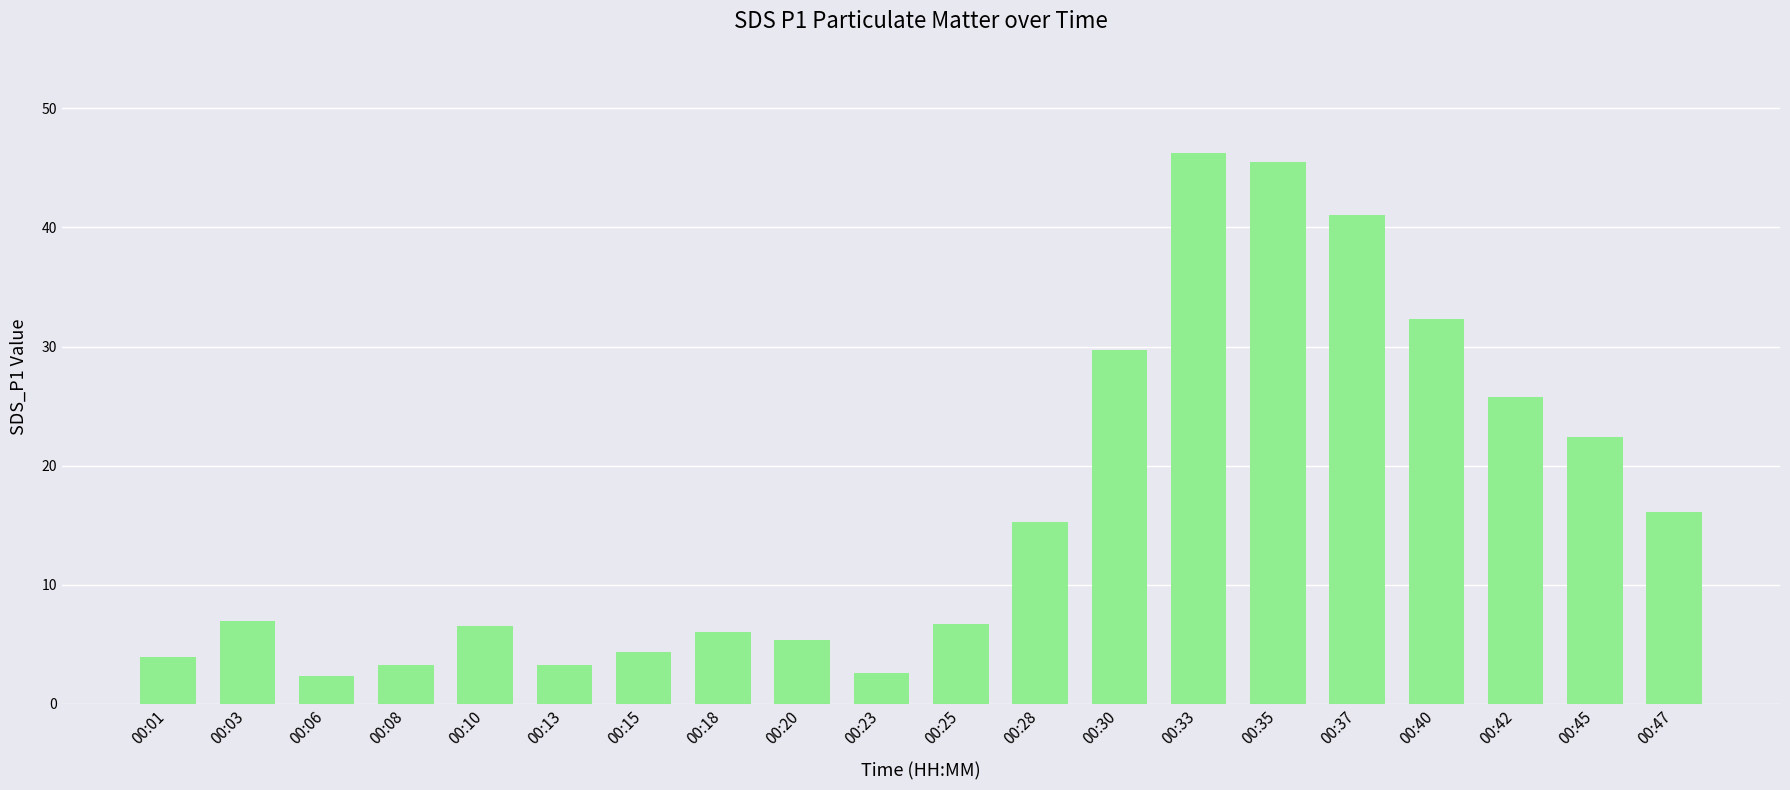

What is the difference between the second highest and second lowest values?

42.9